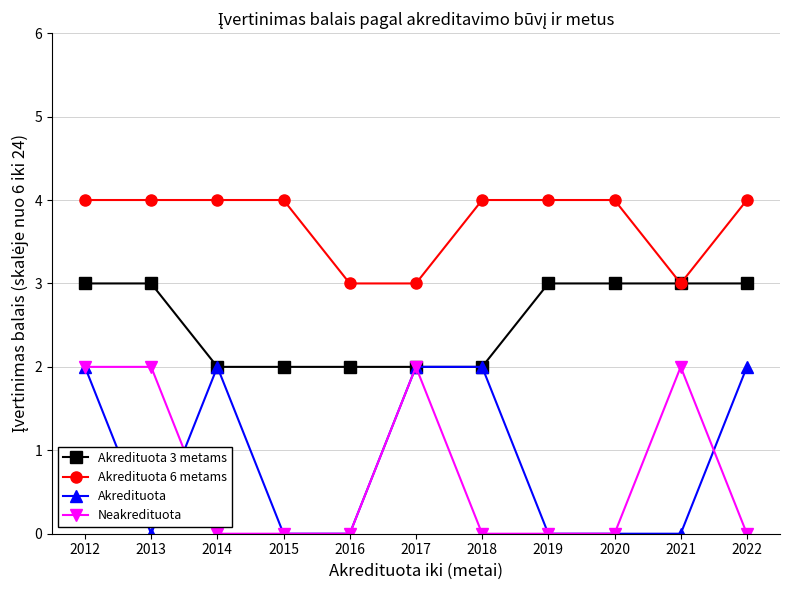

What is the sum of the Akredituota 6 metams values at 2017 and 2013?

7